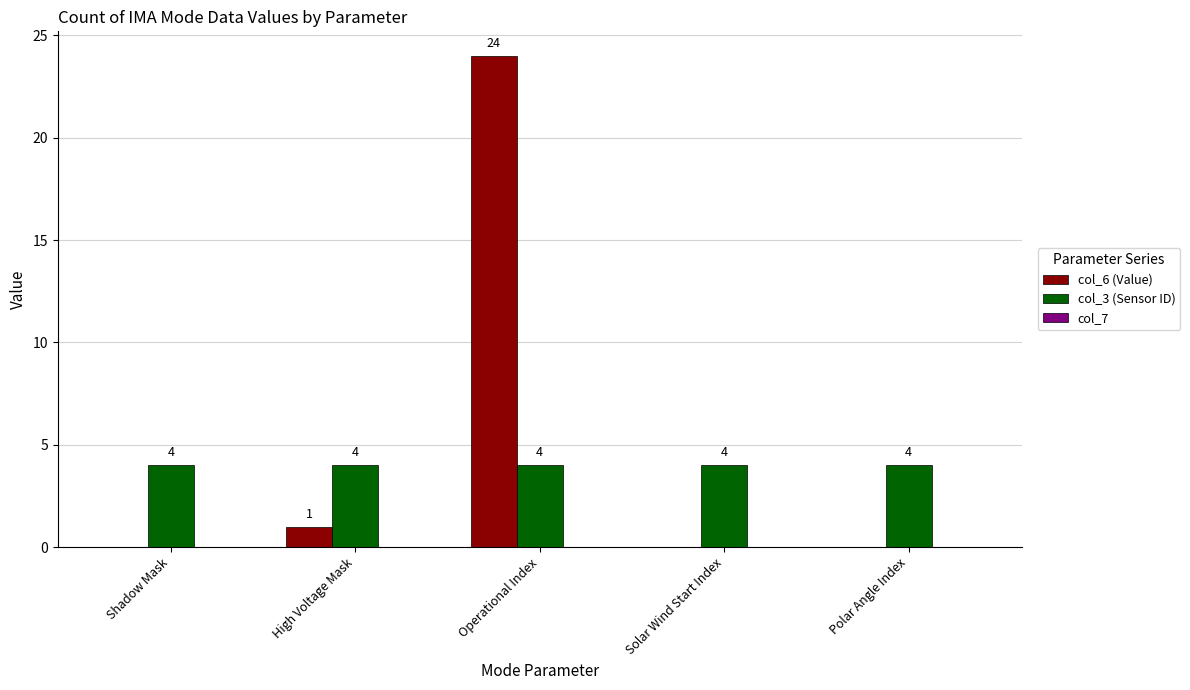

Are the bars horizontal?

No